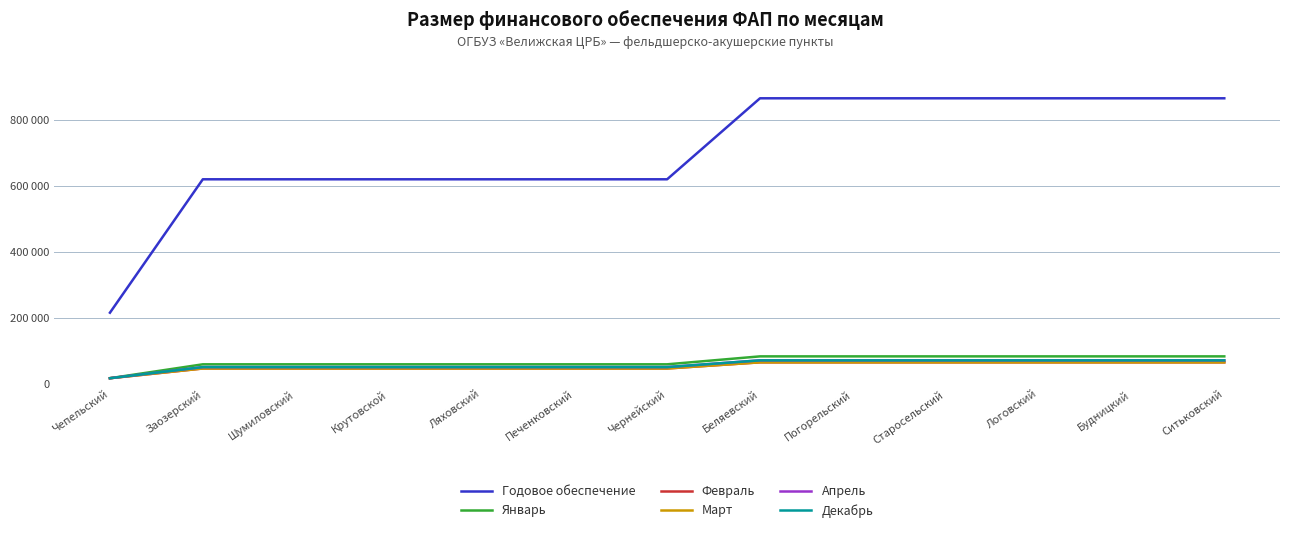

Is this an area chart (filled region under the line)?

No